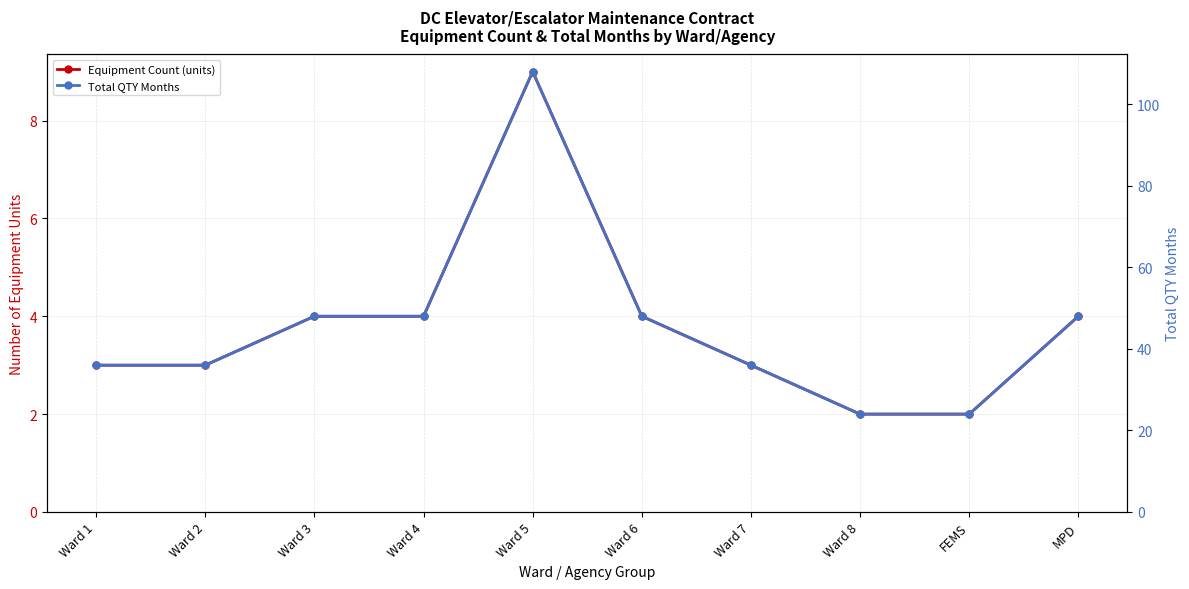

Is it true that Equipment Count (units) equals 1 at MPD?

False